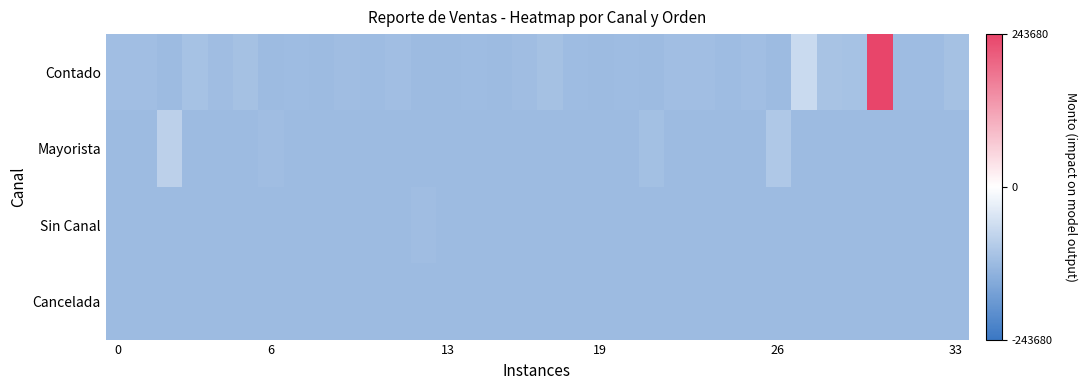

How many distinct data groups are displayed?

4